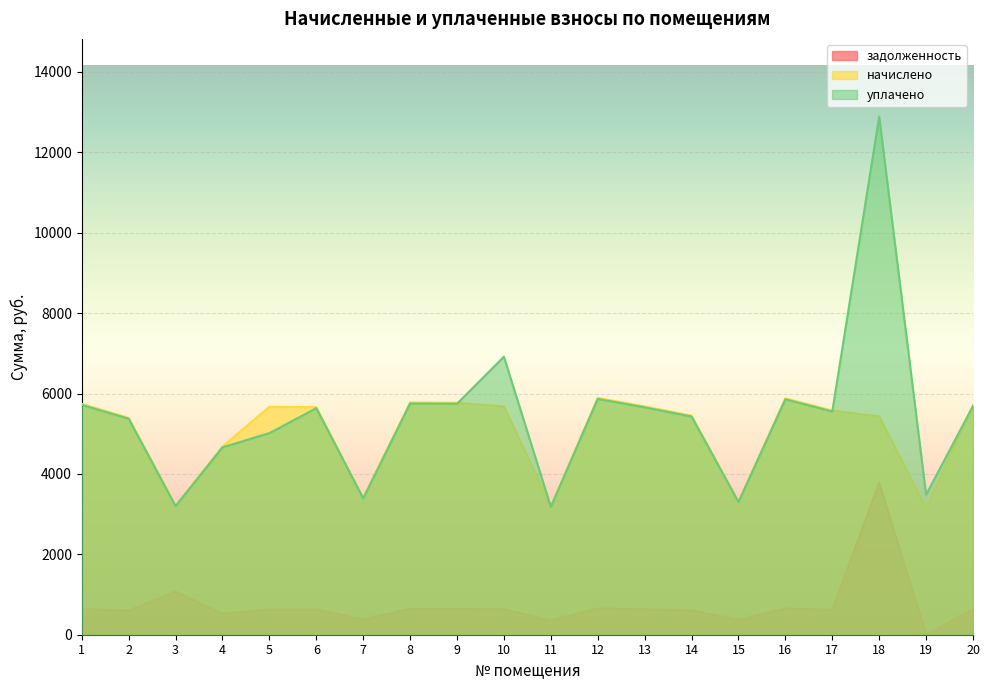

What is the value of the начислено point at the 12th from the left?

5891.3